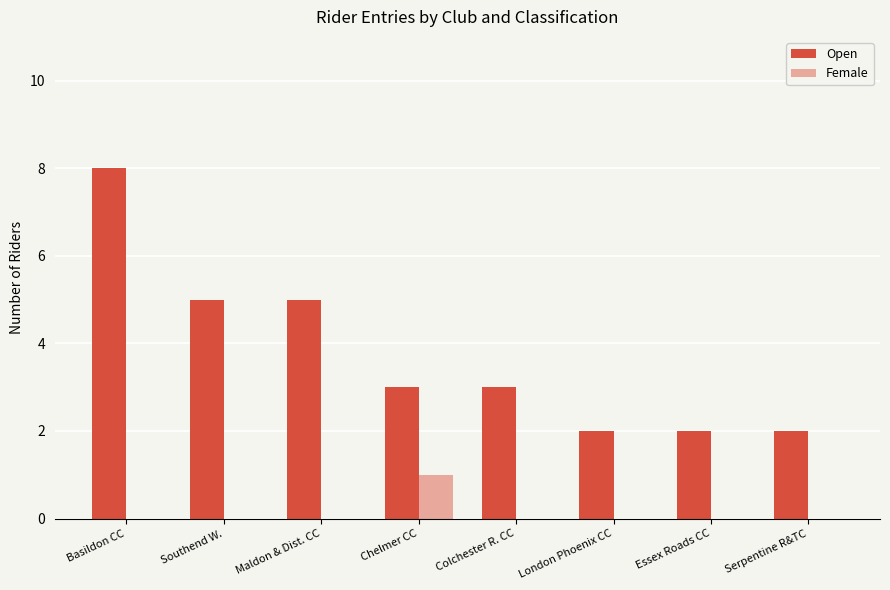

Count the number of data series in this chart.

2